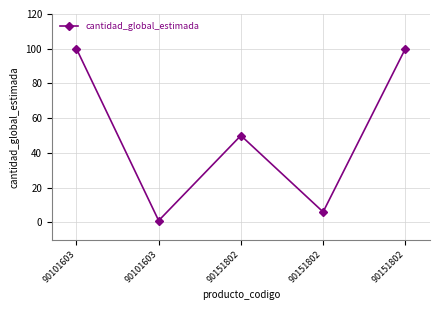

What is the difference between the values at 90101603 and 90151802?

49